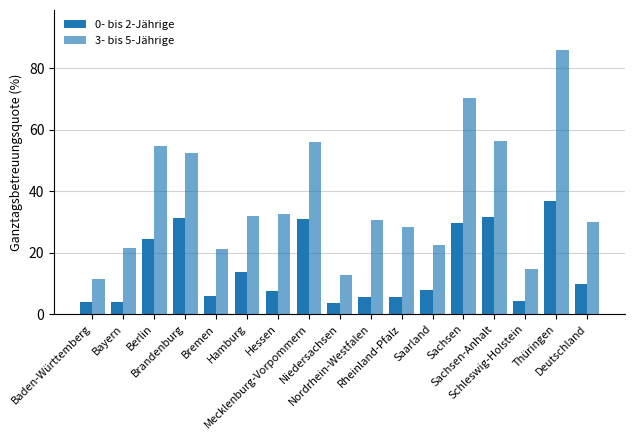

What position from the left is Niedersachsen?

9